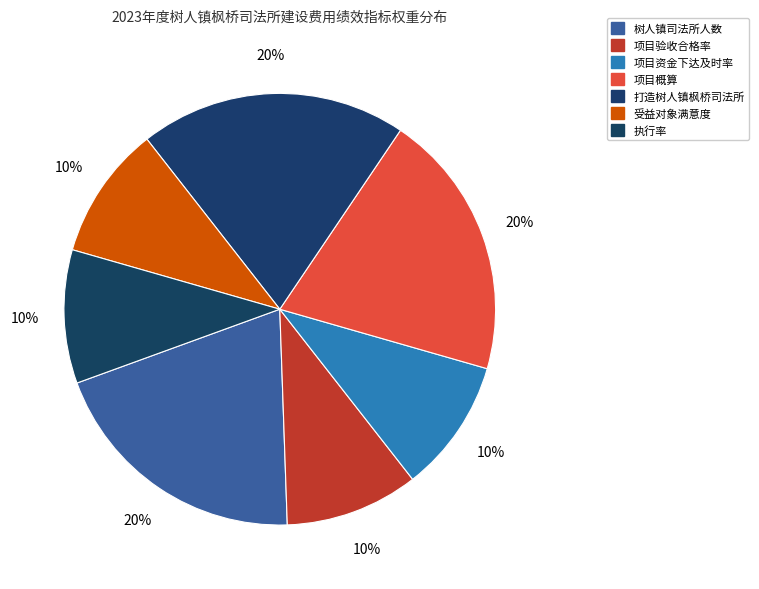

Approximately how many times larger is the value at 项目概算 compared to 项目资金下达及时率?

2.0